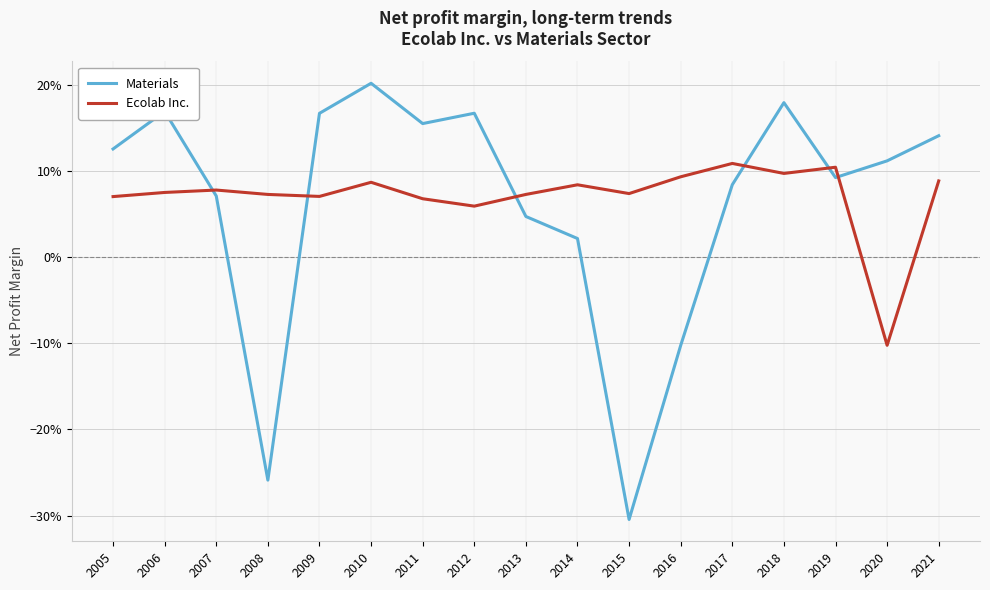

What are all the series names shown in the legend?

Materials, Ecolab Inc.